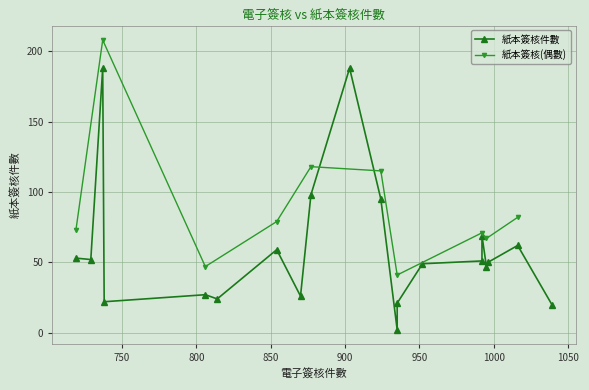

List the labels in order of value, largest first.

9, 11, 3, 19, 13, 7, 12, 2, 6, 17, 15, 14, 18, 8, 0, 4, 5, 1, 10, 16